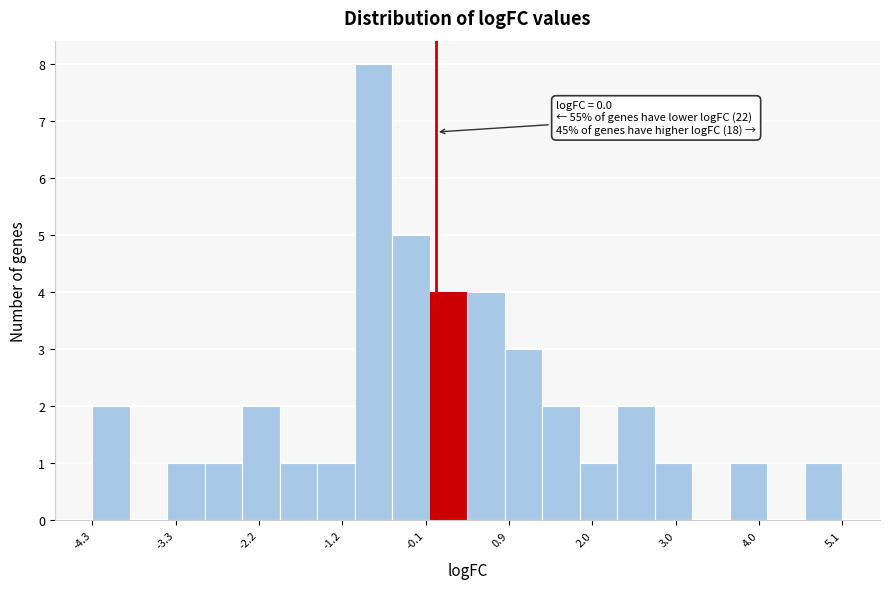

Around what value on the x-axis is the tallest bar? Give the approximate position of its centre, as read against the axis.

-0.8